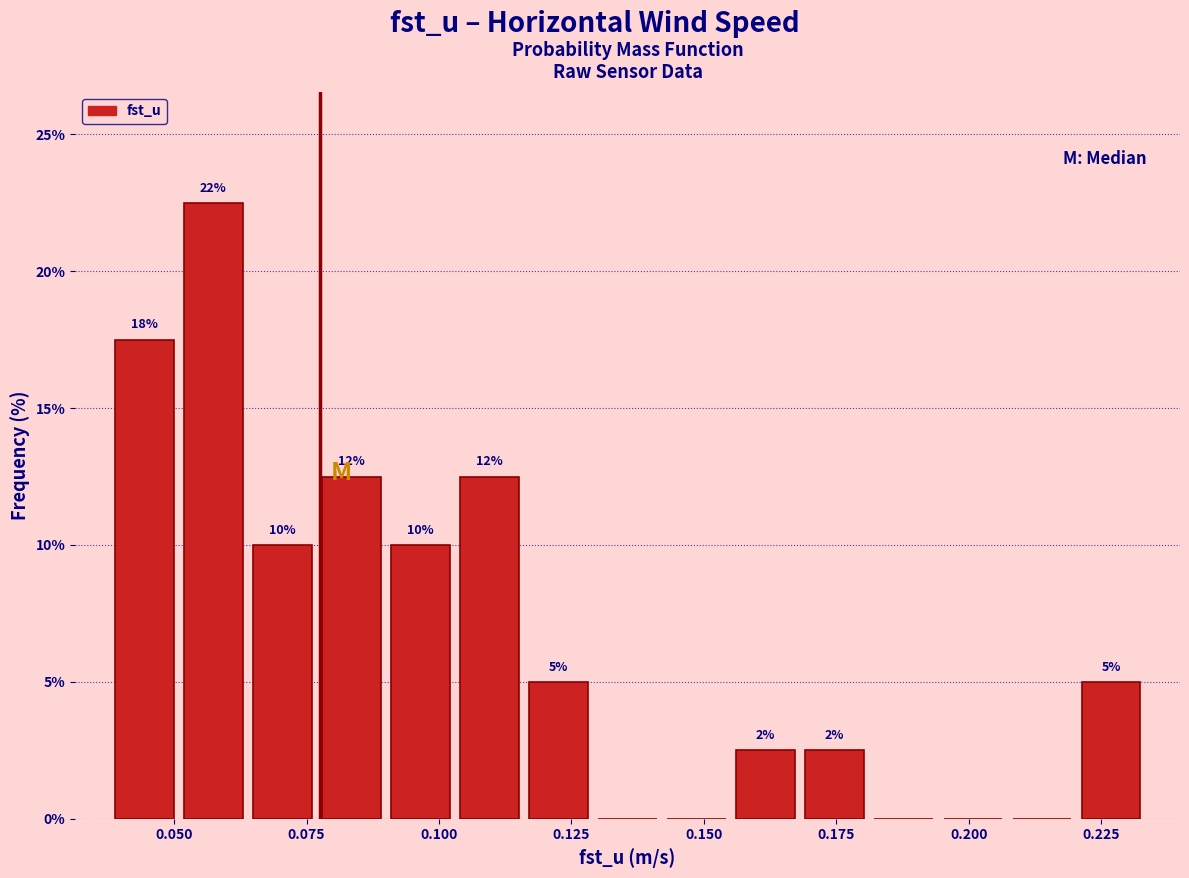

Around what value on the x-axis is the tallest bar? Give the approximate position of its centre, as read against the axis.

0.055